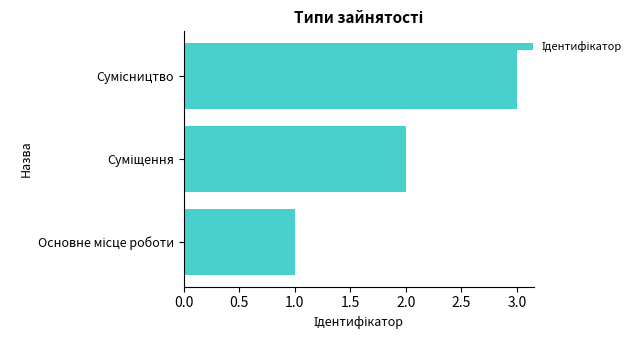

What is the sum of all values?

6